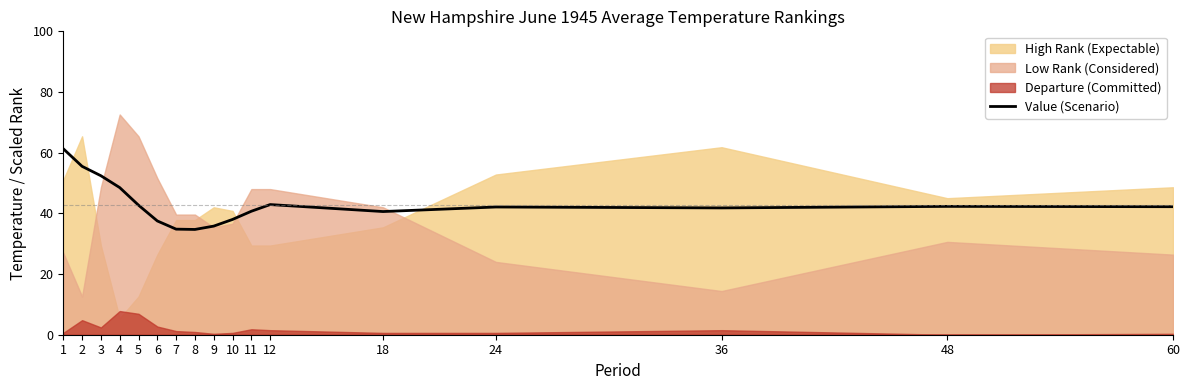

What is the smallest value displayed?

34.7